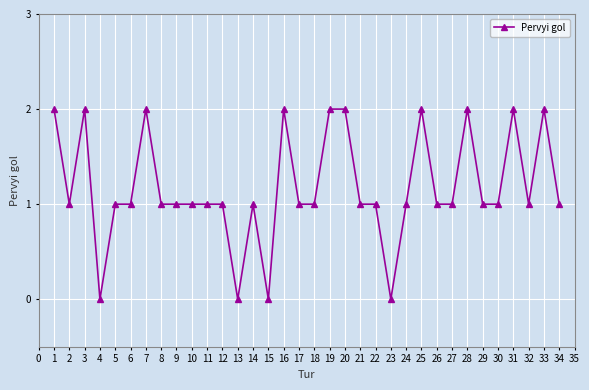

True or false: there are more than 2 points higher than both neighbors.

True